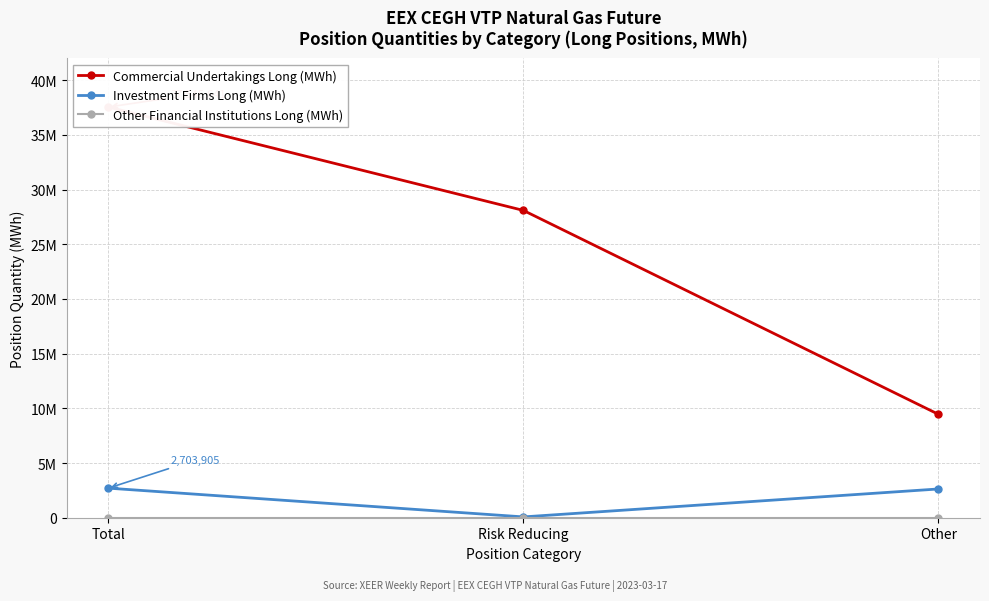

What is the label of the 3rd point from the right?

Total